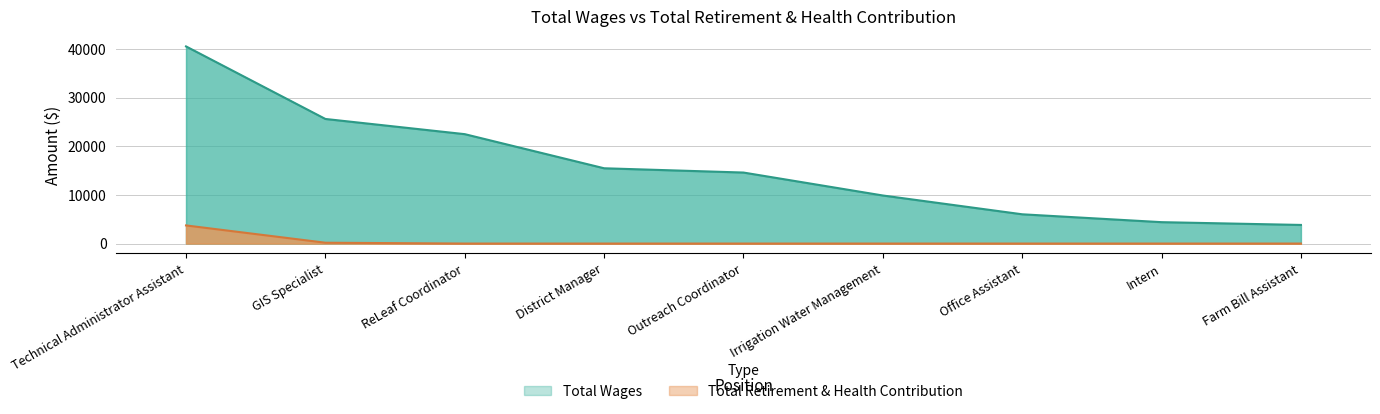

Which category has the lowest value in the Total Retirement & Health Contribution series?

ReLeaf Coordinator